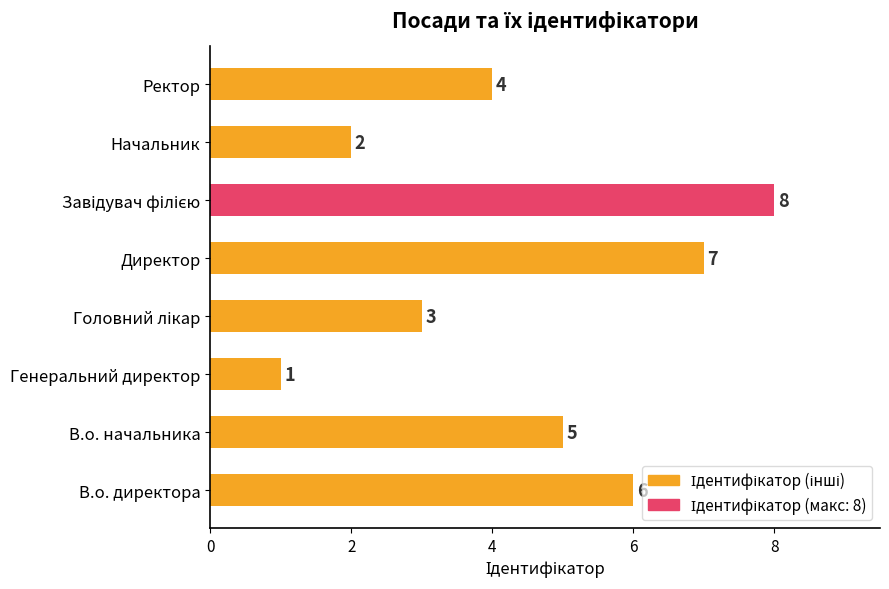

Which has a higher value, Ректор or В.о. начальника?

В.о. начальника